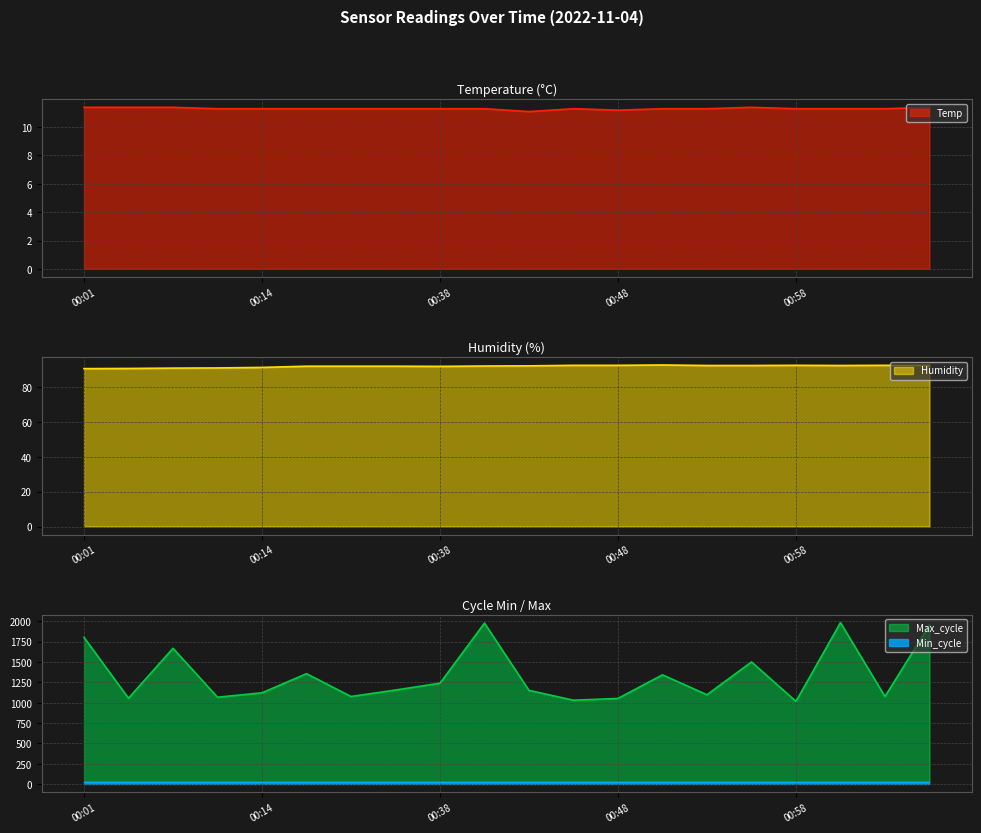

At which category does the chart reach its minimum across all series?

00:43